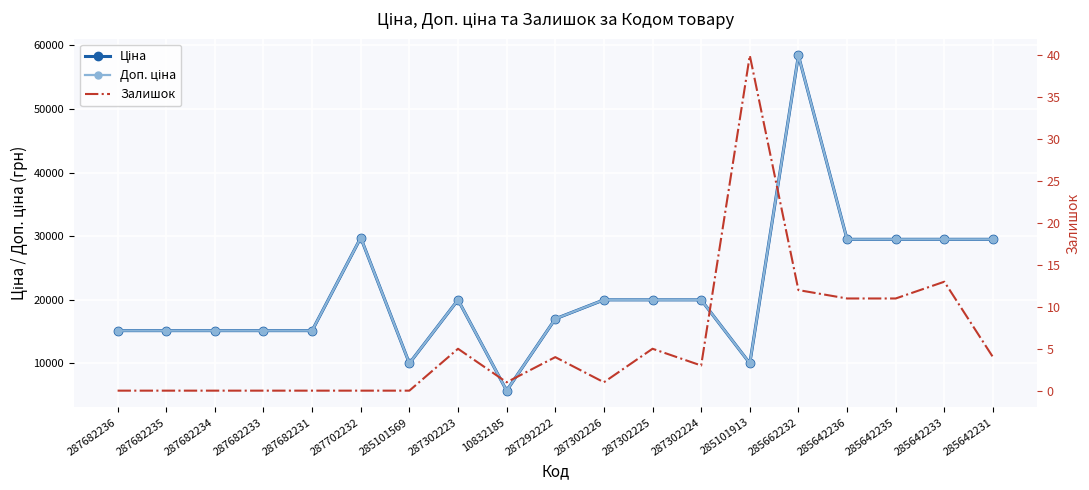

At which label is Ціна closest to 32050?

287702232